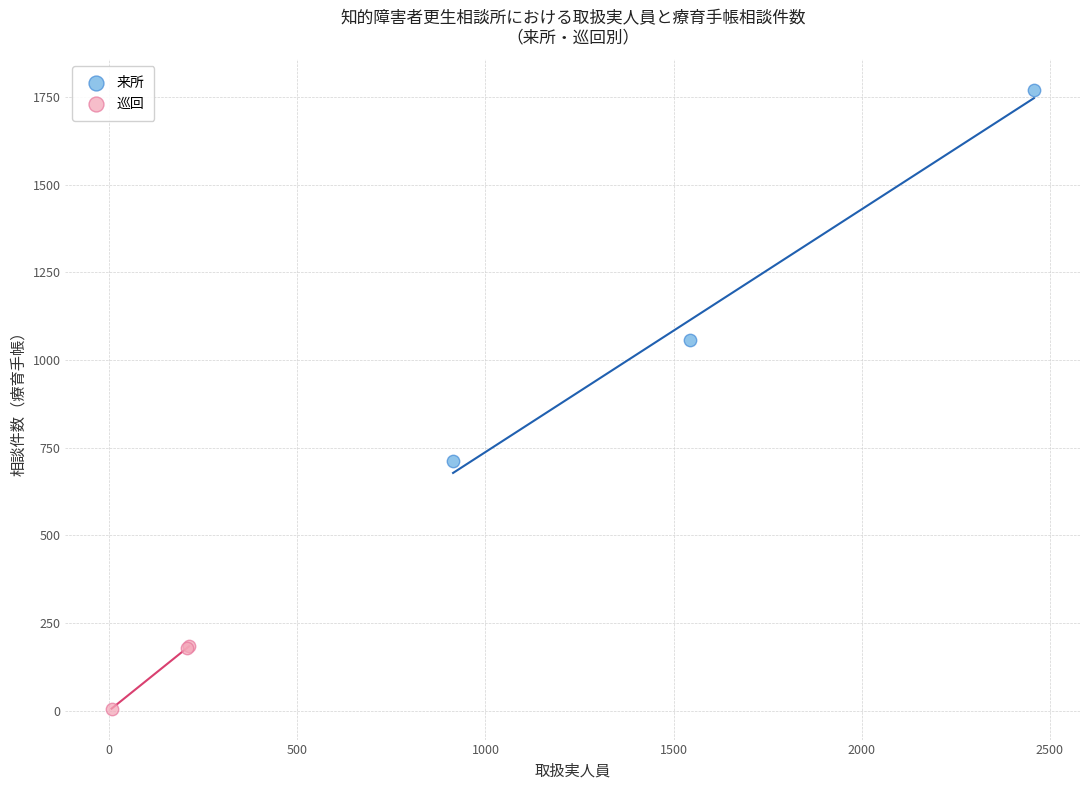

Which series has the widest spread of Y values?

来所